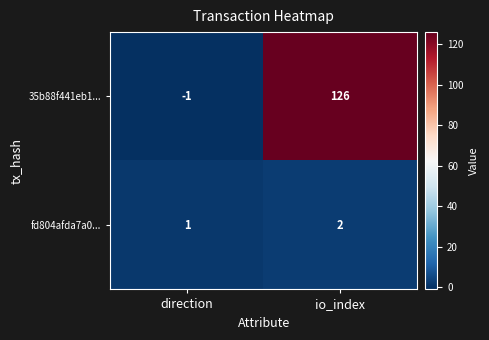

Rank the series at direction from highest to lowest value.

fd804afda7a0..., 35b88f441eb1...